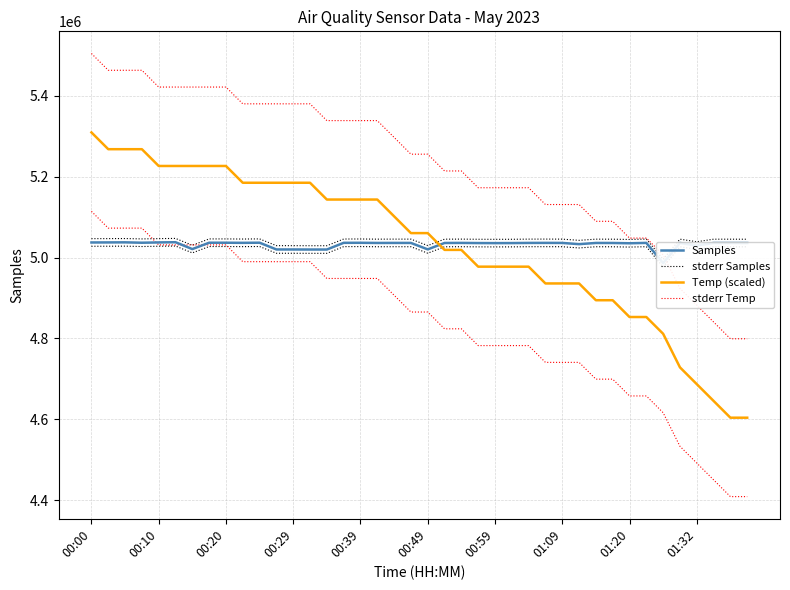

What are all the series names shown in the legend?

Samples, stderr Samples, Temp (scaled), stderr Temp